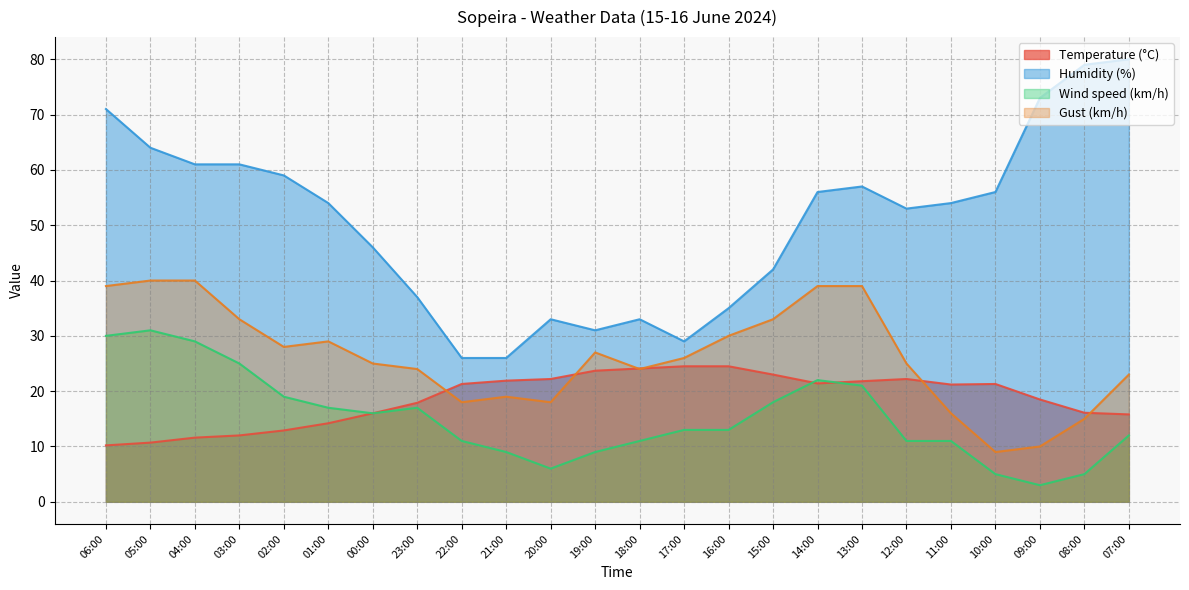

What is the minimum value for Gust (km/h)?

9.0